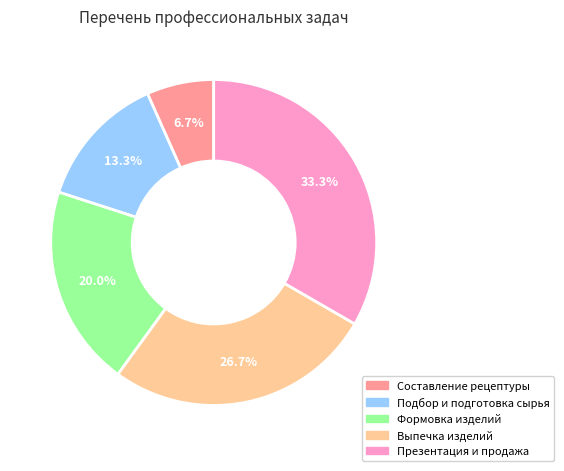

How many segments does this pie chart have?

5